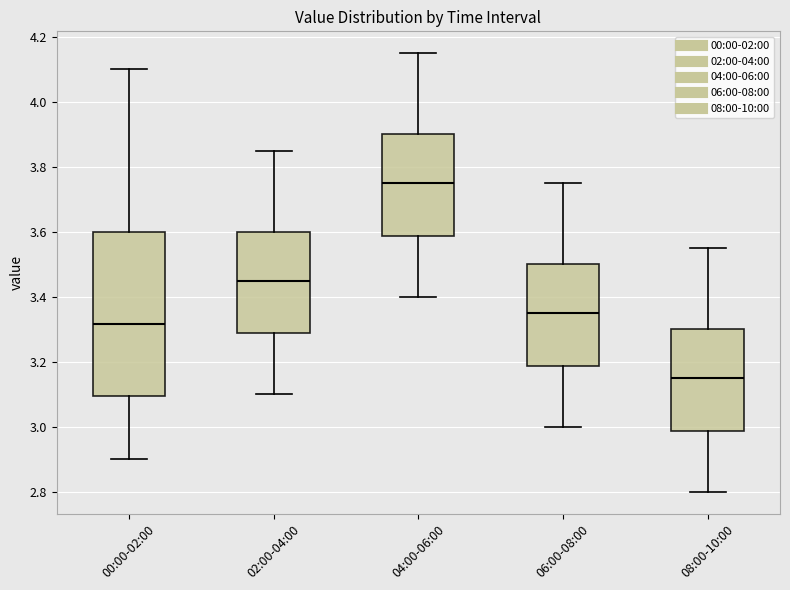

Which box is the tallest, from its lower edge to its upper edge?

00:00-02:00